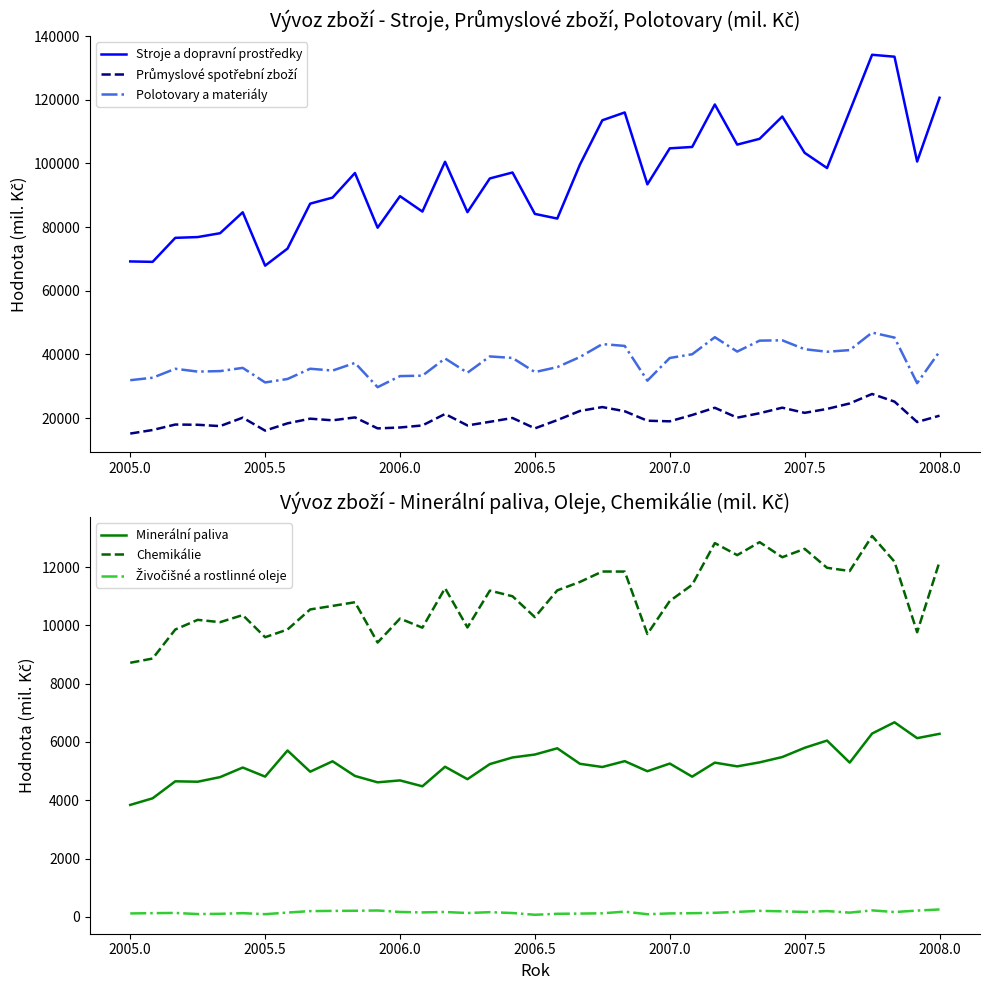

True or false: Minerální paliva and Chemikálie cross at least once.

False